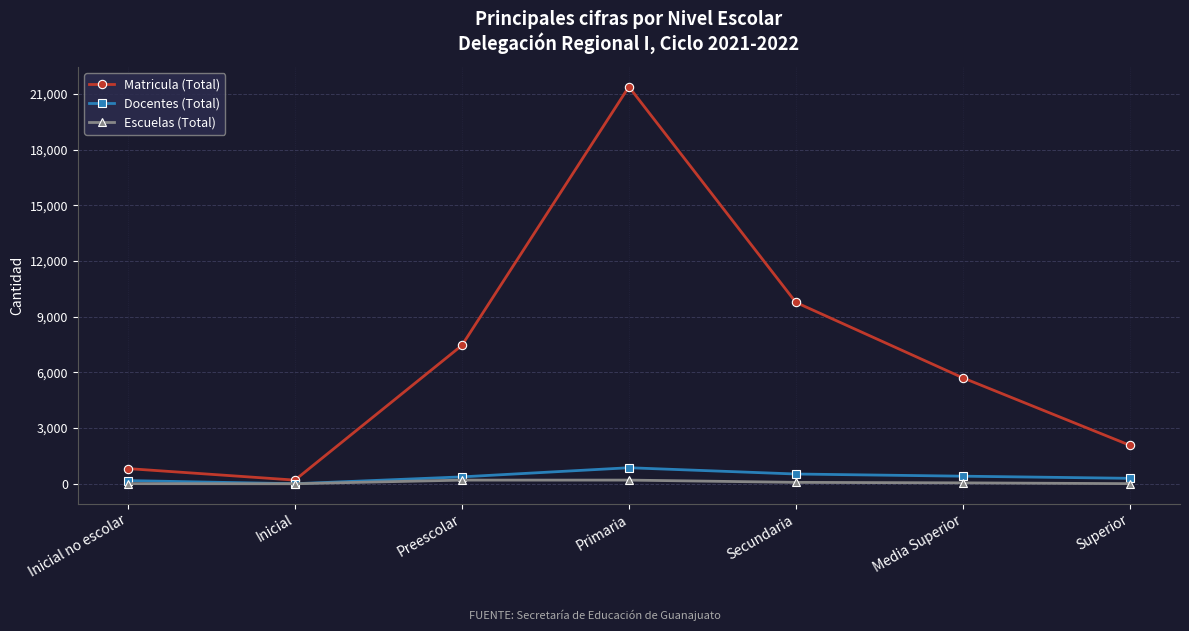

Where is the first local maximum for Matricula (Total)?

Primaria